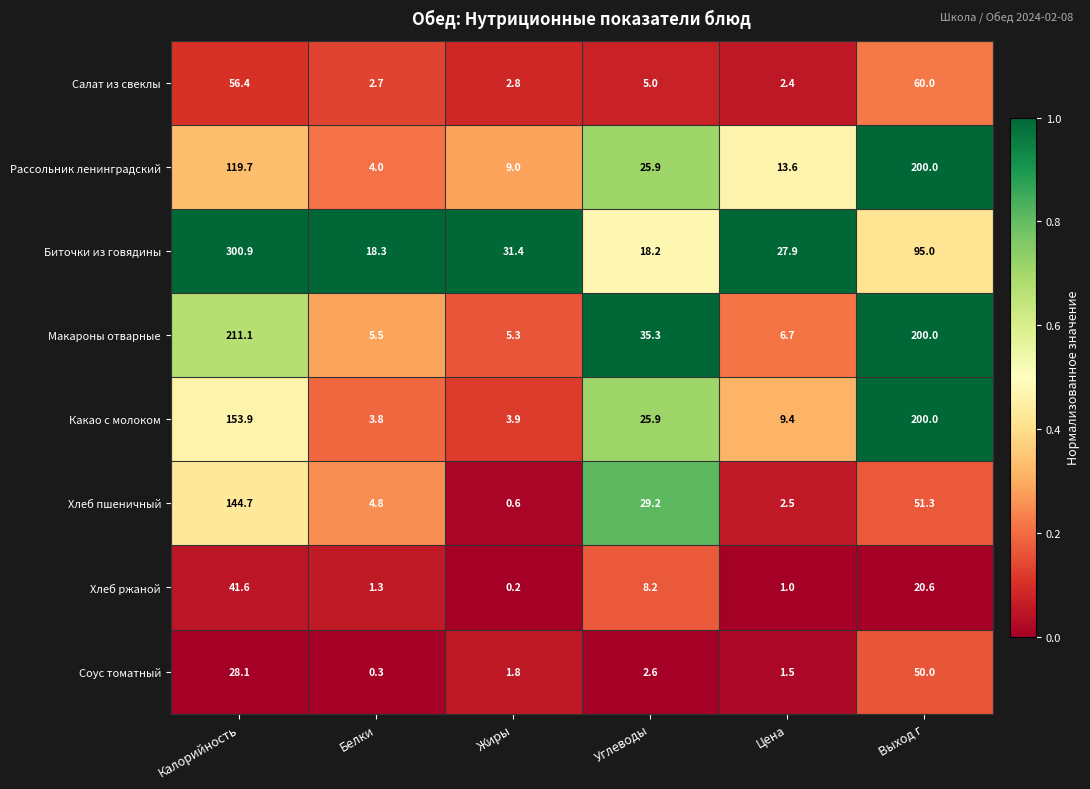

Read the Какао с молоком value at Цена.

9.4